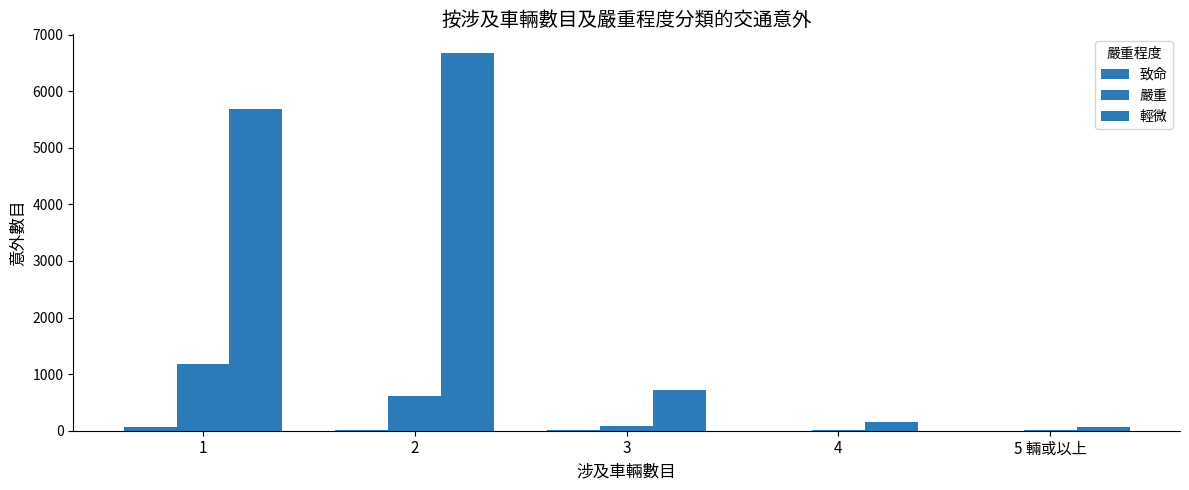

Are the bars horizontal?

No